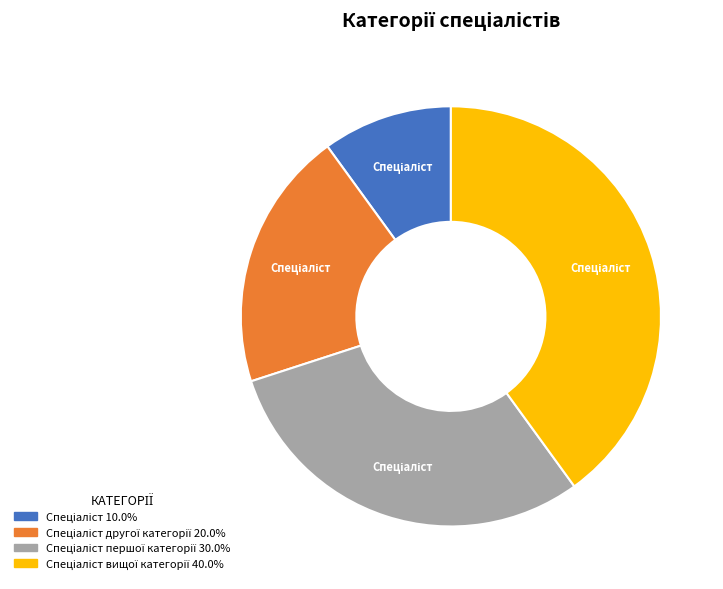

Is there any slice that represents more than half of the pie?

No